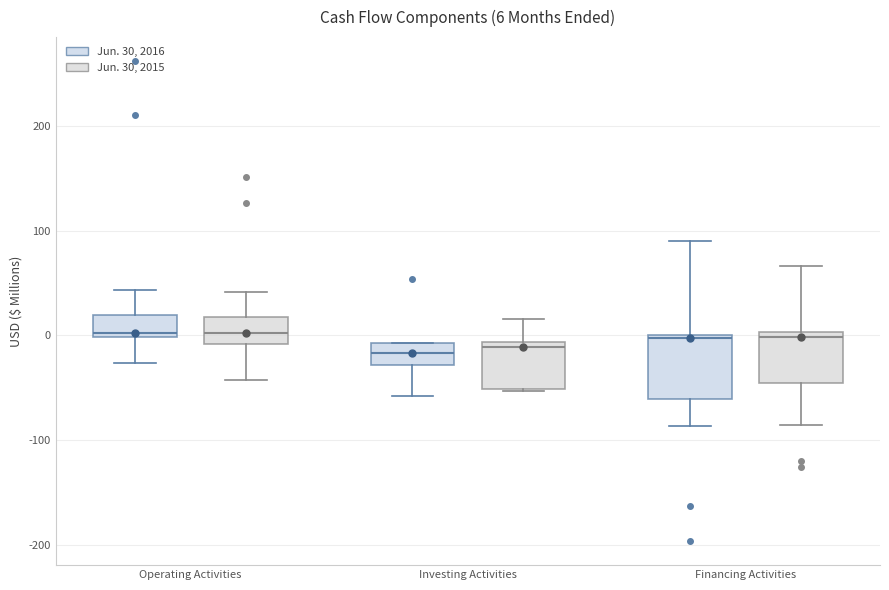

Comparing the boxes themselves (not the whiskers), which one is the tallest?

Financing Activities (Jun. 30, 2016)